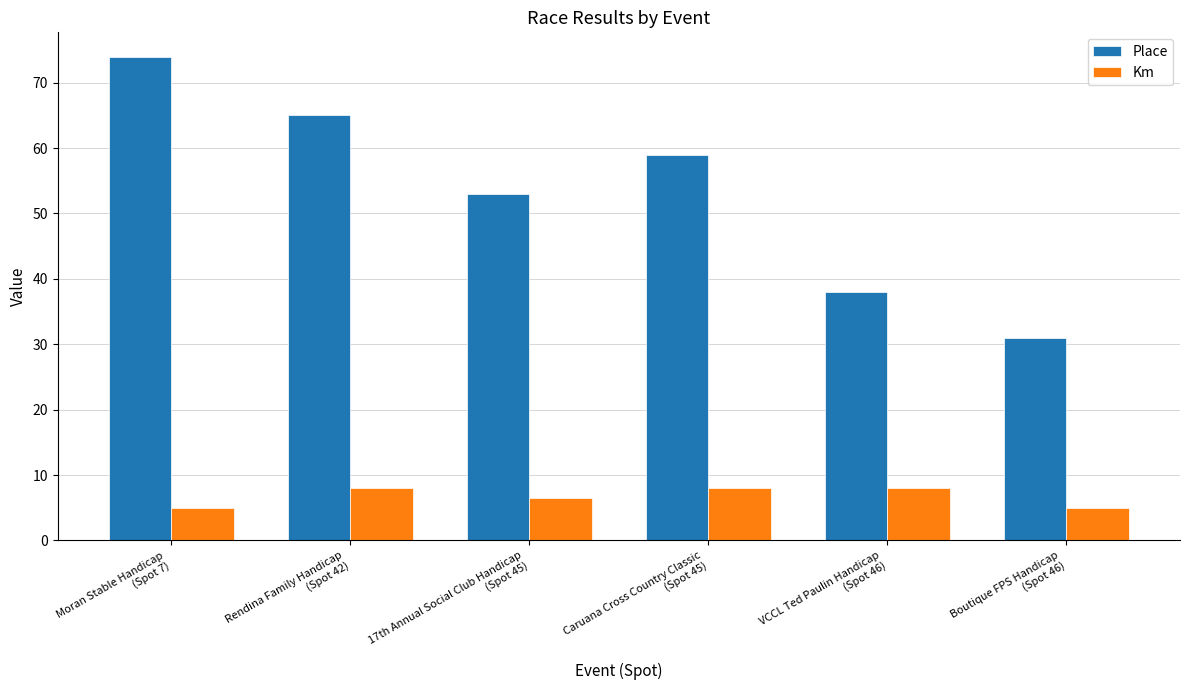

Rank the series by their average value, from lowest to highest.

Km, Place